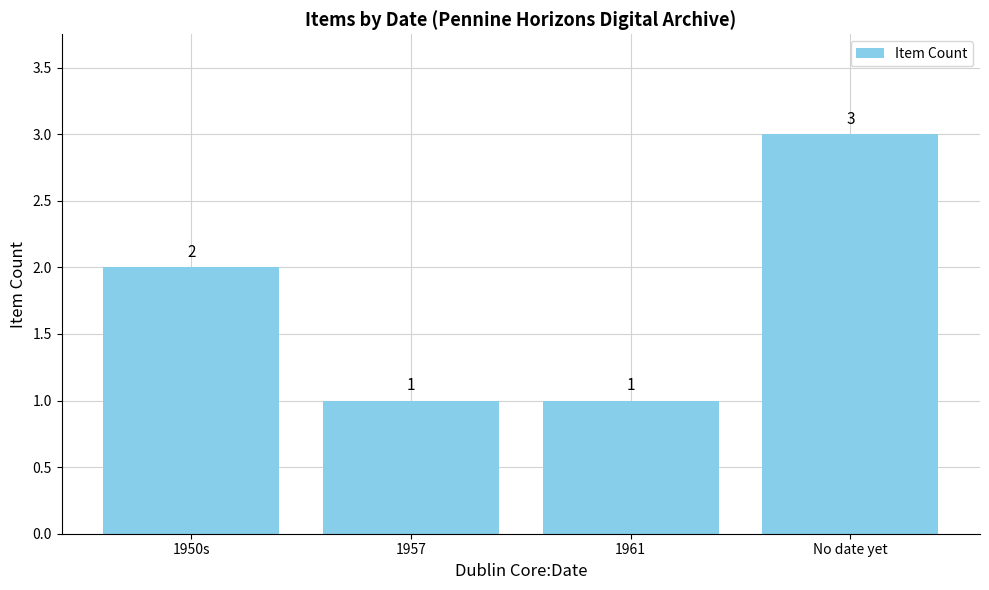

What is the greatest value displayed?

3